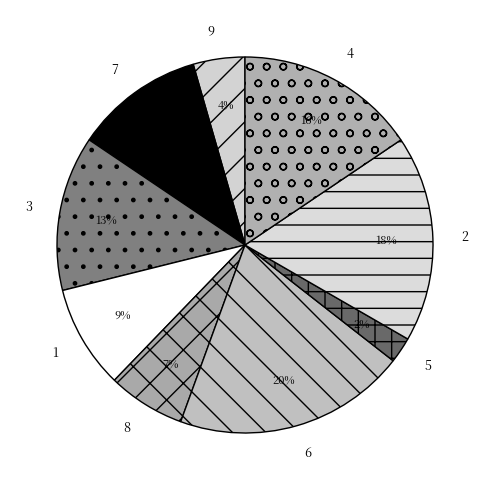

To the nearest percent, what is the combined percentage of 4 and 7?

27%